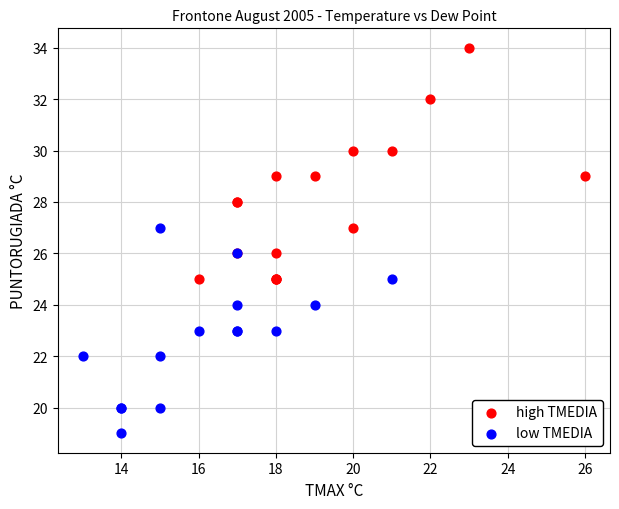

Which series reaches the minimum Y coordinate?

low TMEDIA